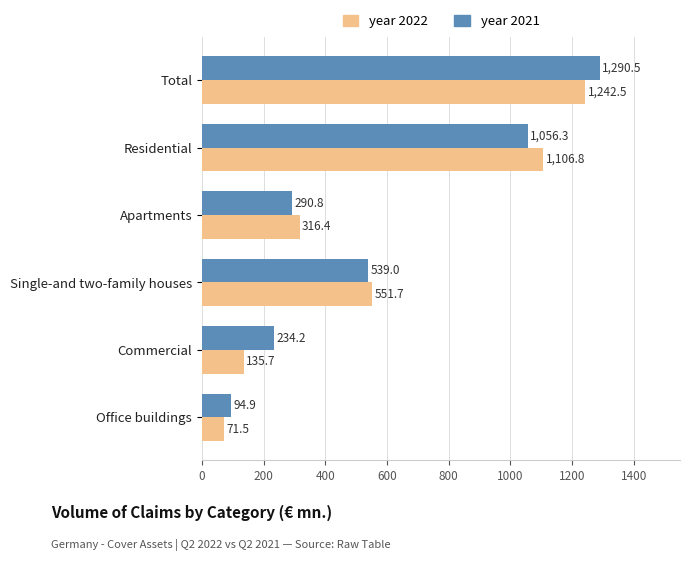

Where is year 2021 nearest to the value 692?

Single-and two-family houses